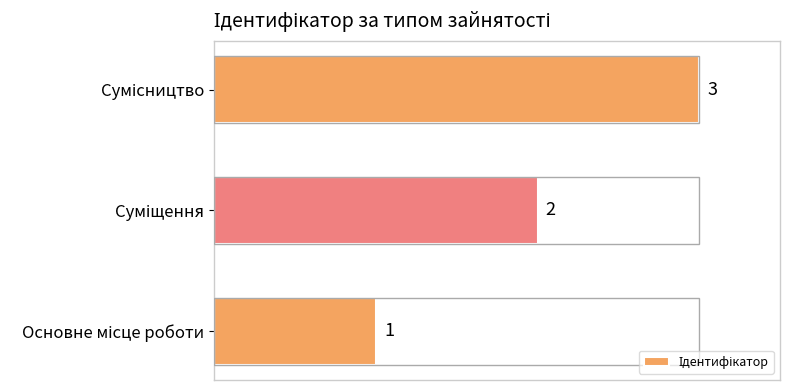

Count the values in the range 1 to 3.

3